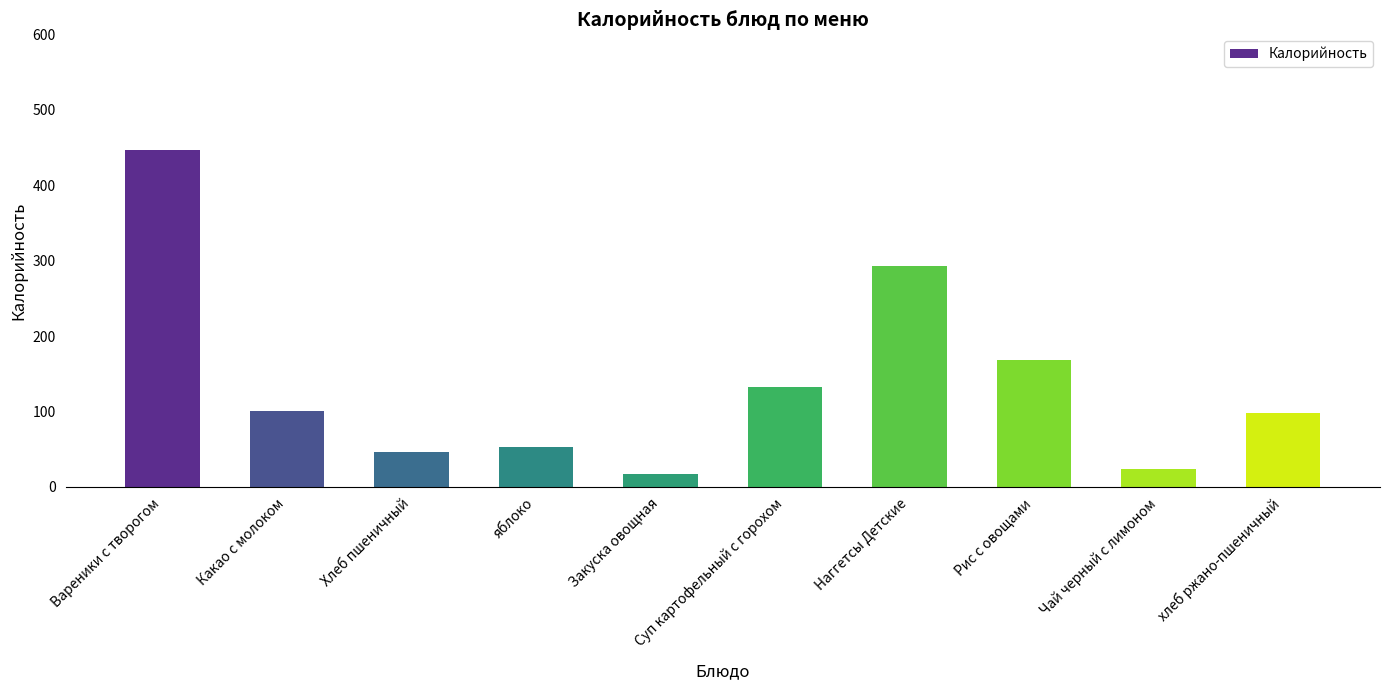

What is the ratio of the value at Наггетсы Детские to the value at Суп картофельный с горохом?

2.2